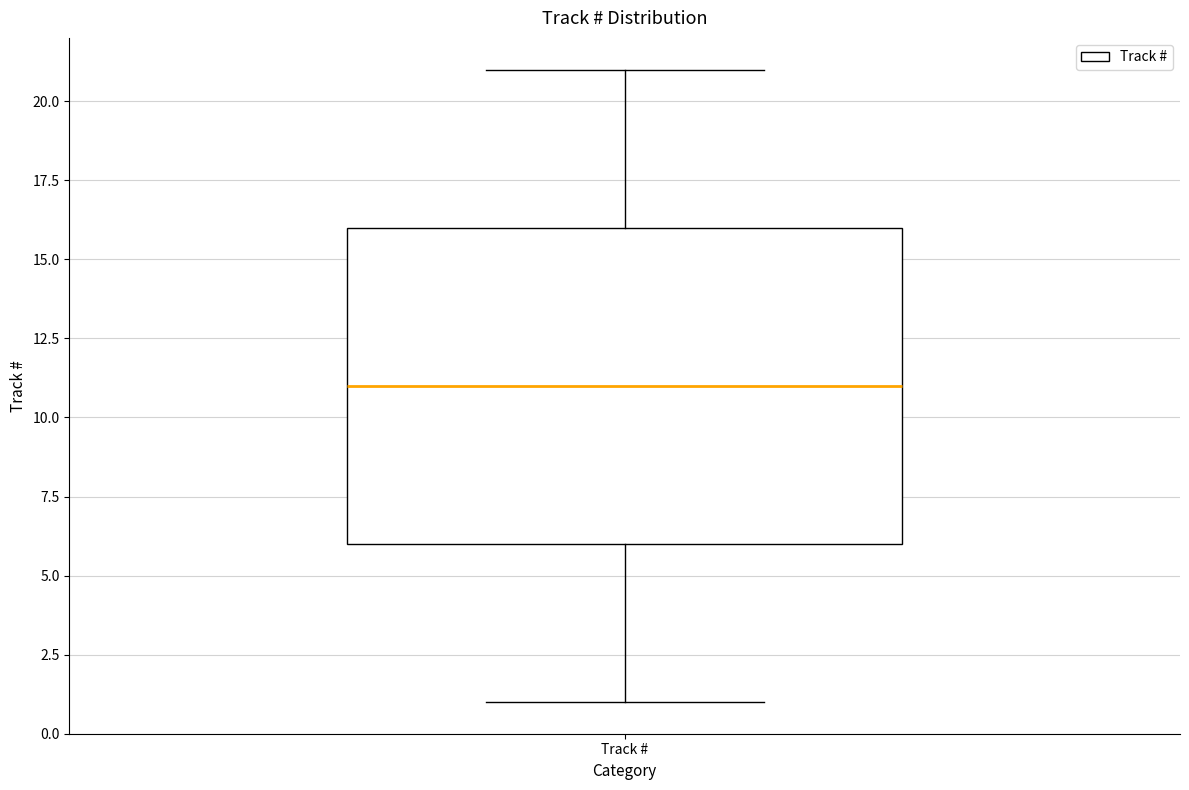

Read this box plot against the y-axis: the position of the median line, the range covered by the box, and the ends of both whiskers. The values are not printed on the chart, so give them approximately, as read against the axis.

median 11, box 6 to 16, whiskers 1 to 21